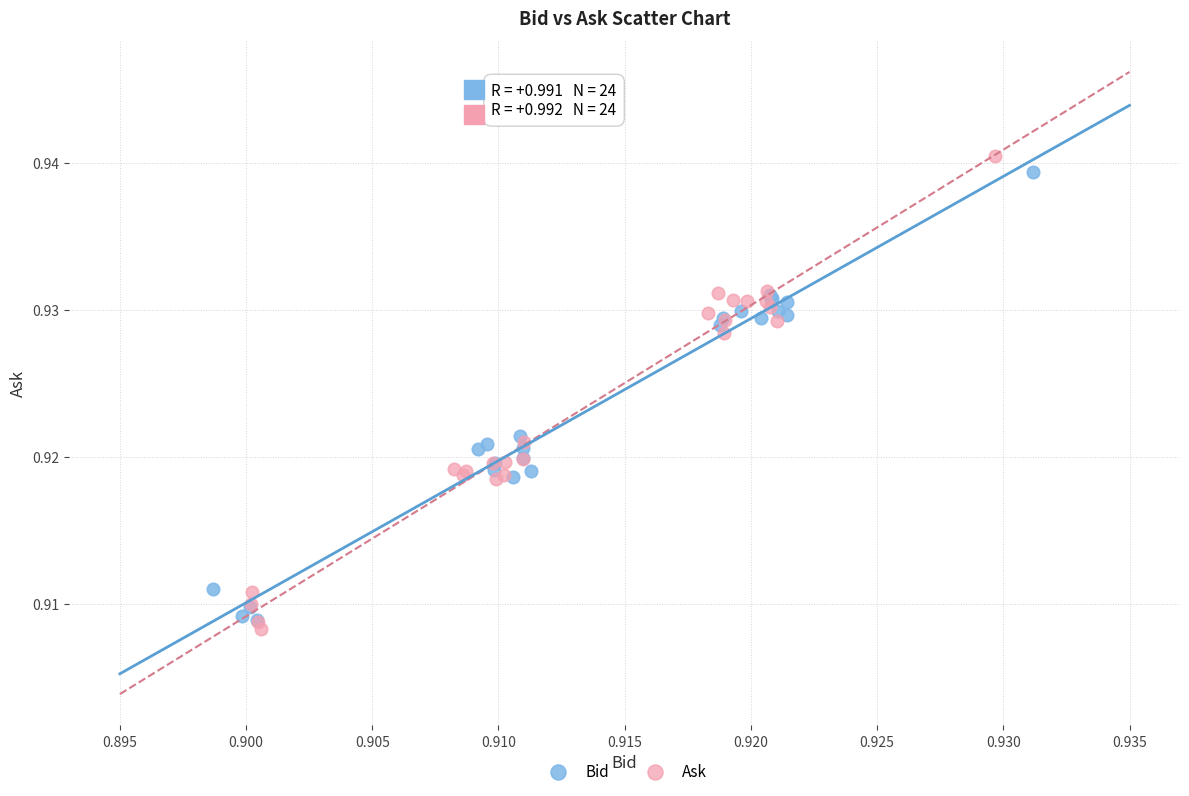

Which series has the widest spread of Y values?

Ask